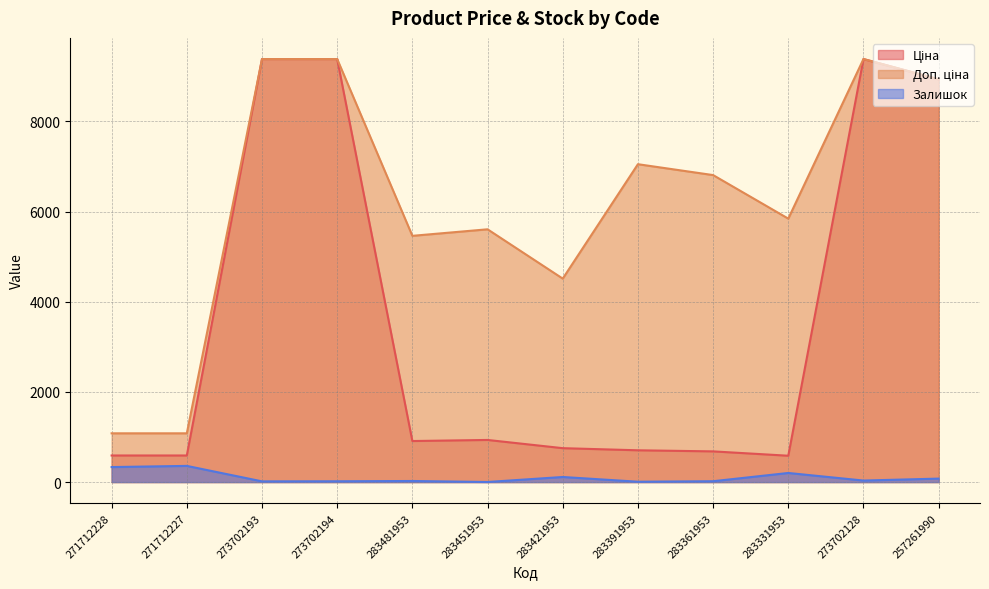

What position from the left is 283331953?

10